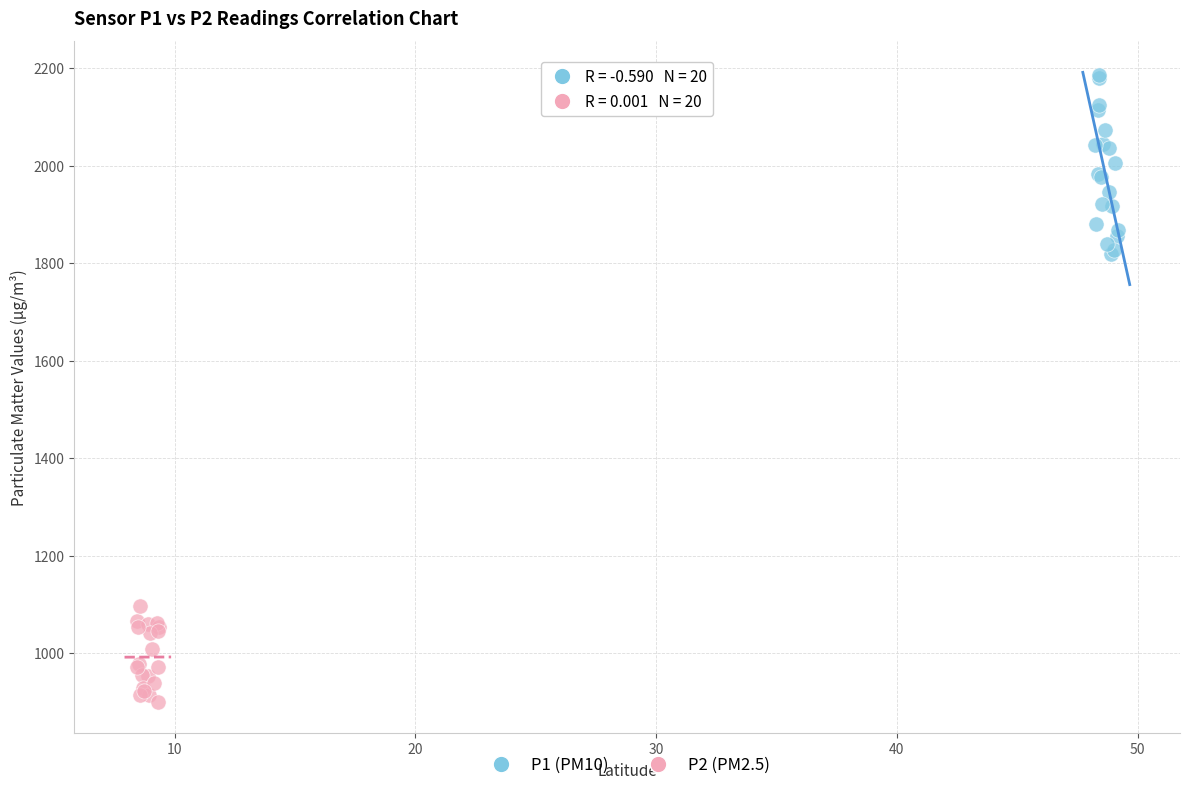

Which series contains the highest Y value?

P1 (PM10)